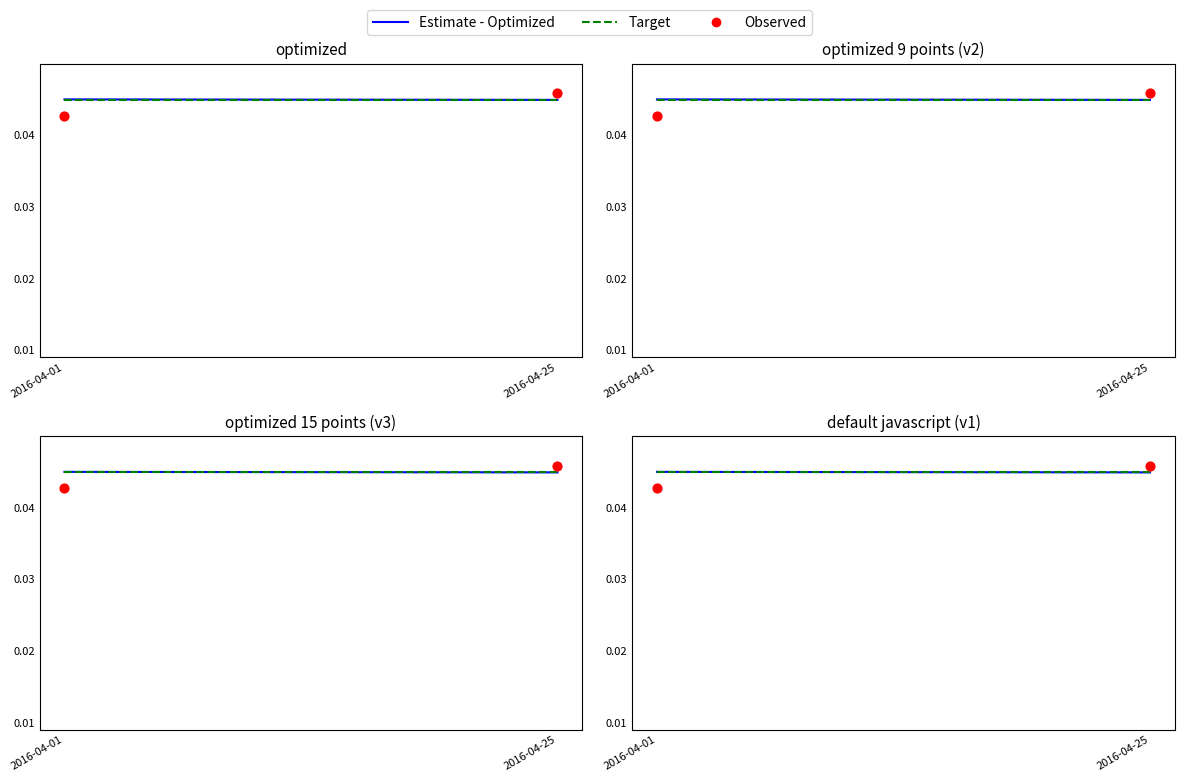

At which category is the sum across all series the highest?

2016-04-25